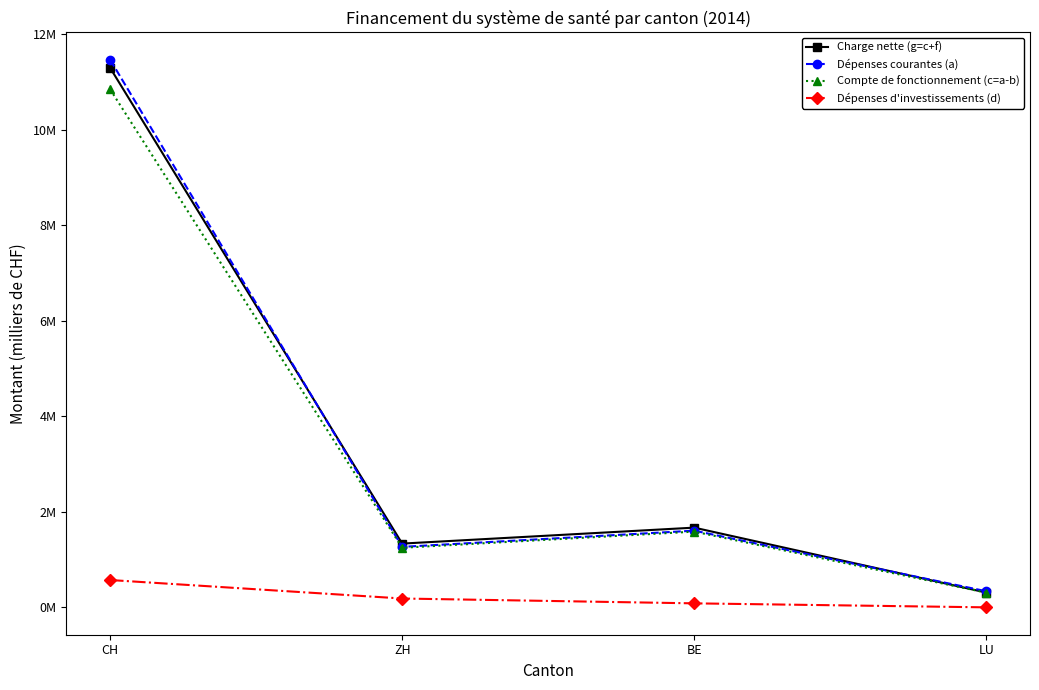

How many interior local peaks does the Dépenses courantes (a) series have?

1